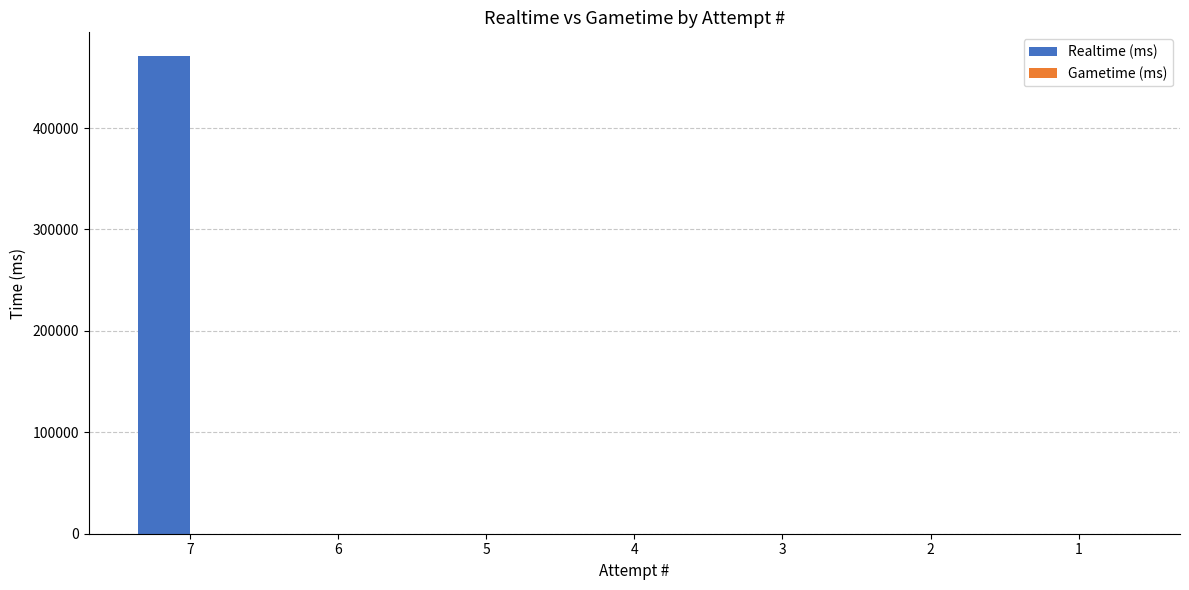

What is the maximum value shown in the chart?

470871